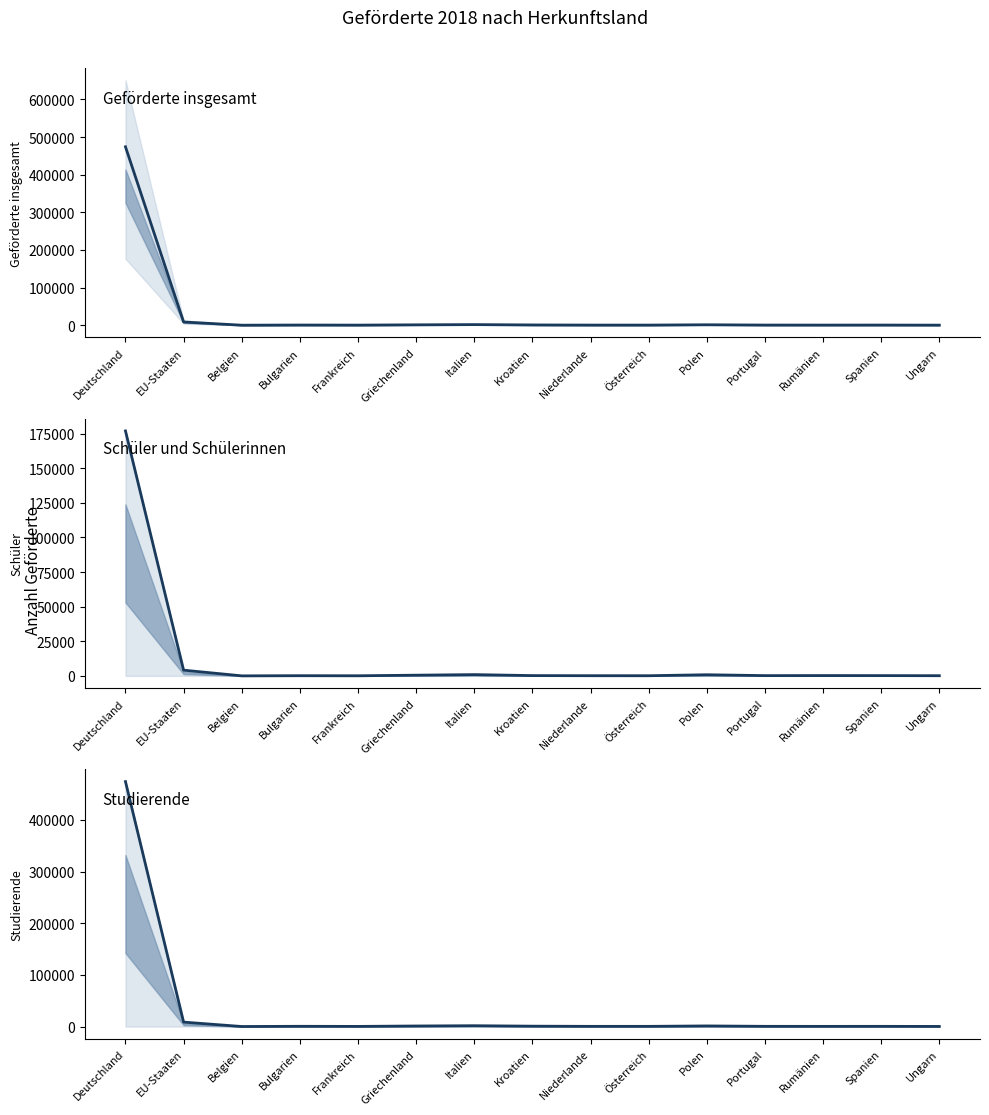

What is the difference between the highest and lowest values at Griechenland?

575.6